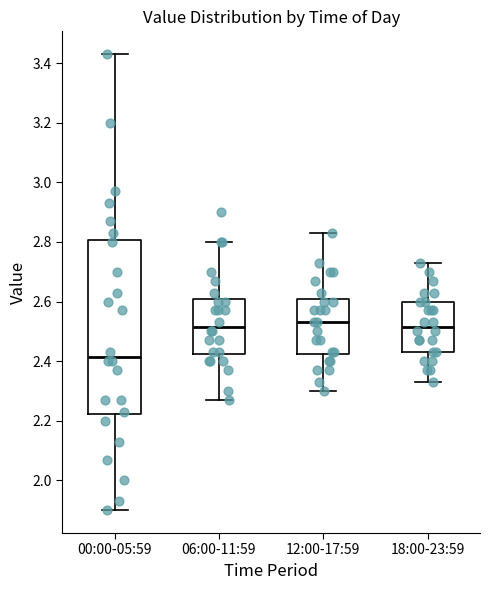

Which box's median line is the lowest?

00:00-05:59